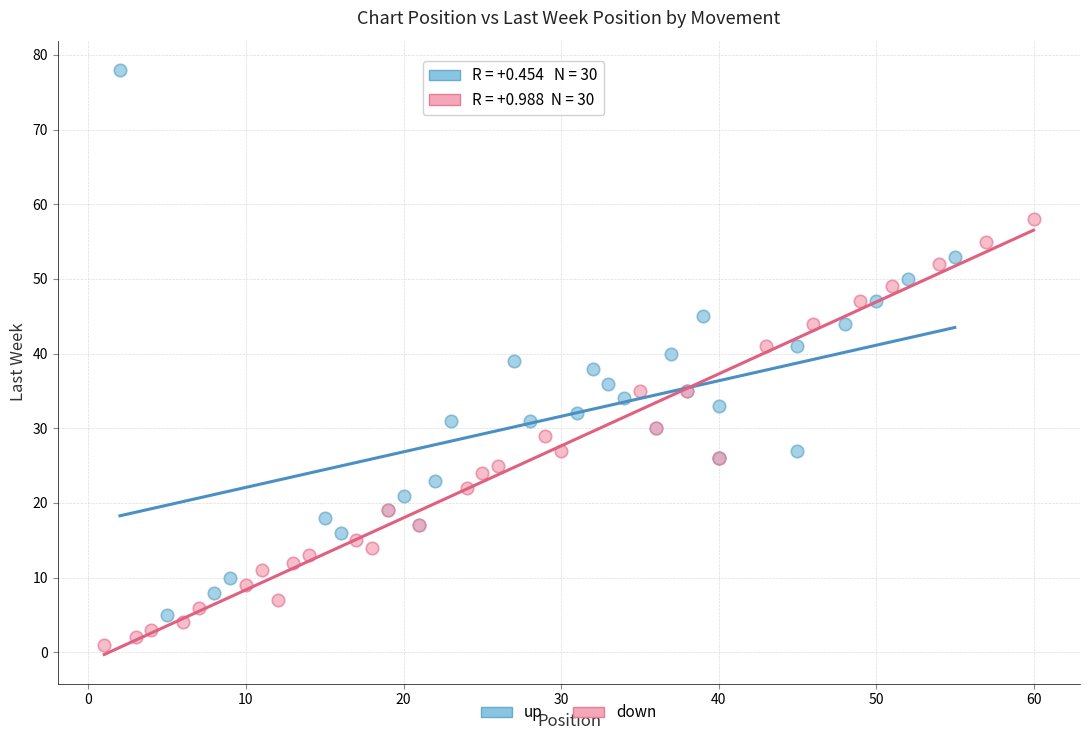

Which series contains the highest Y value?

up